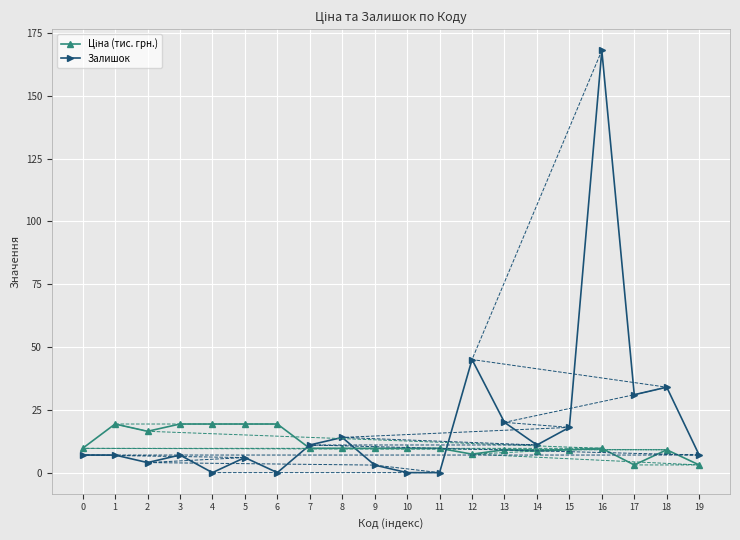

How many values in the Залишок series are below 7?

7